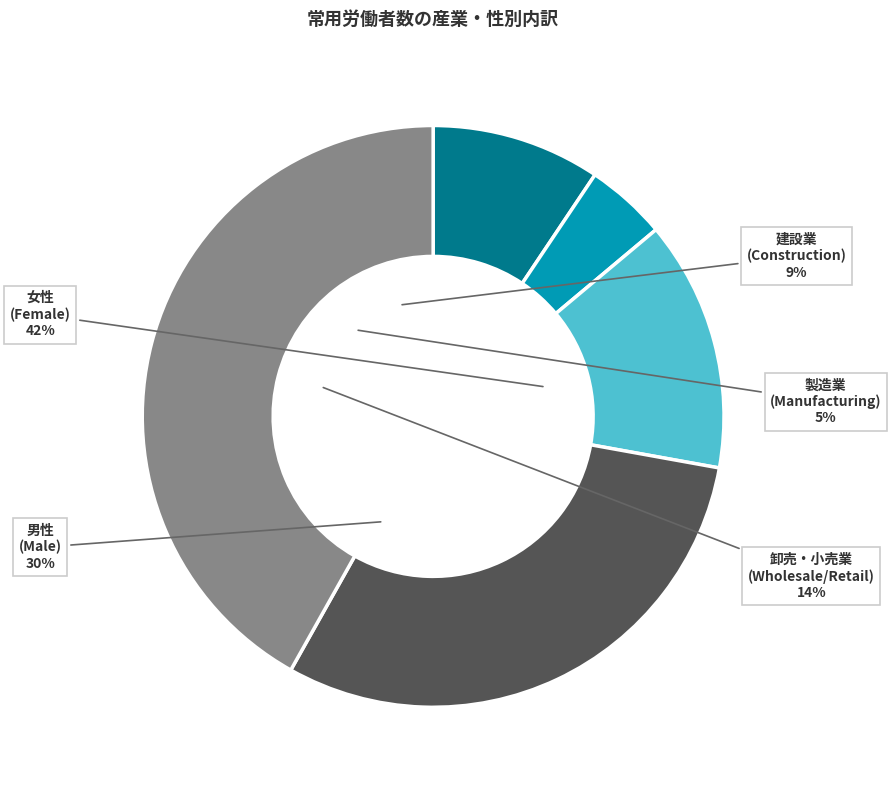

Is it true that 建設業 is 15% of the pie?

False